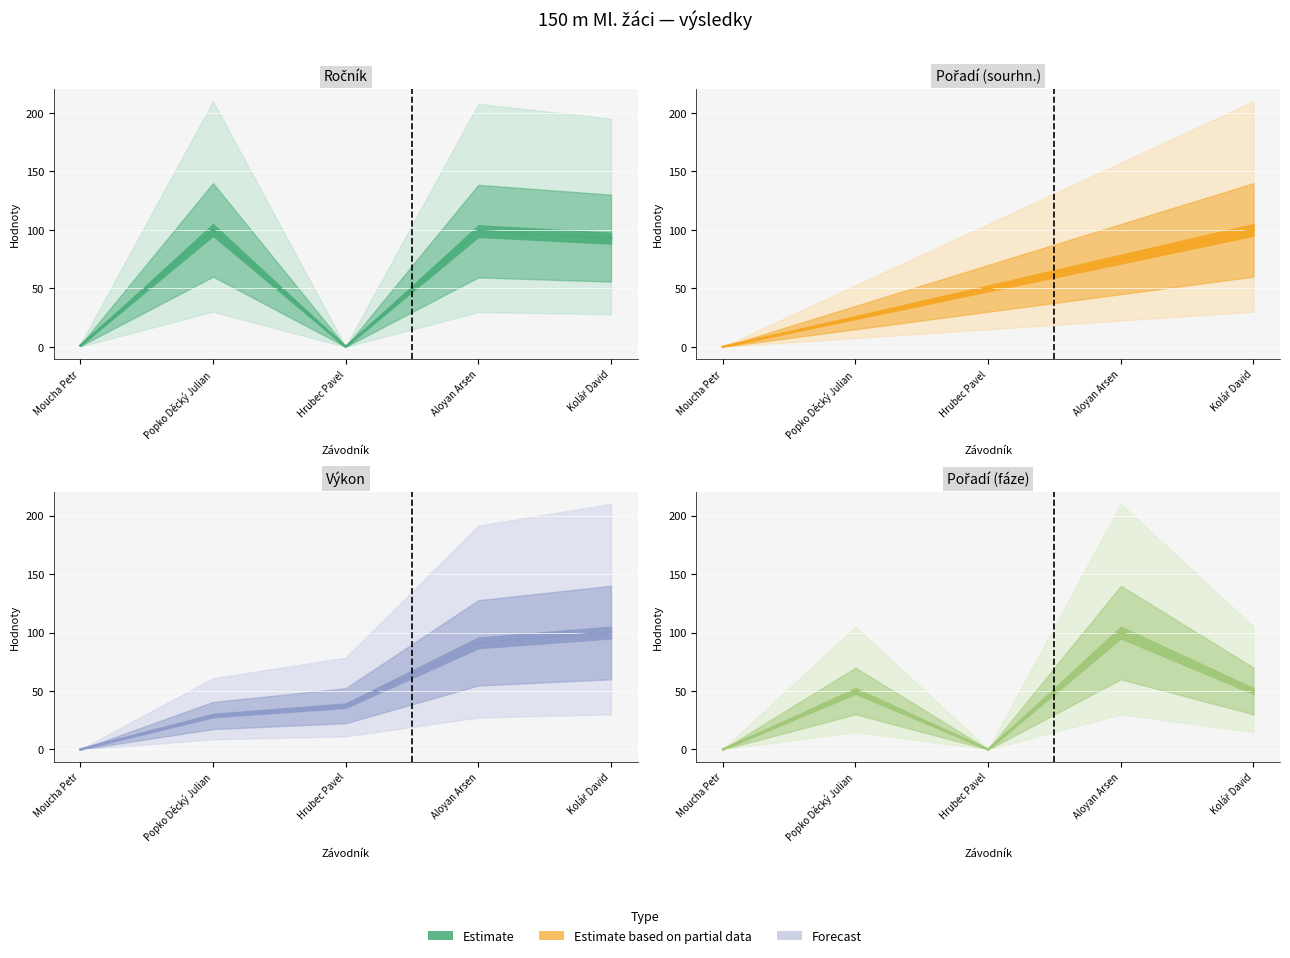

Which series has the widest spread of values?

Ročník